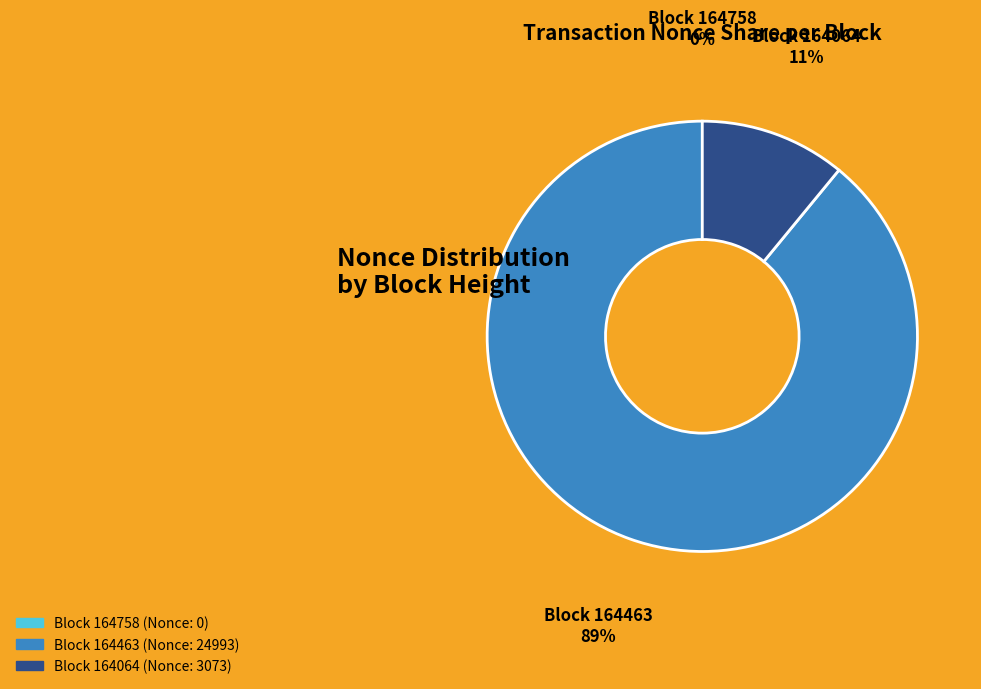

Rank the categories by value from lowest to highest.

164758, 164064, 164463